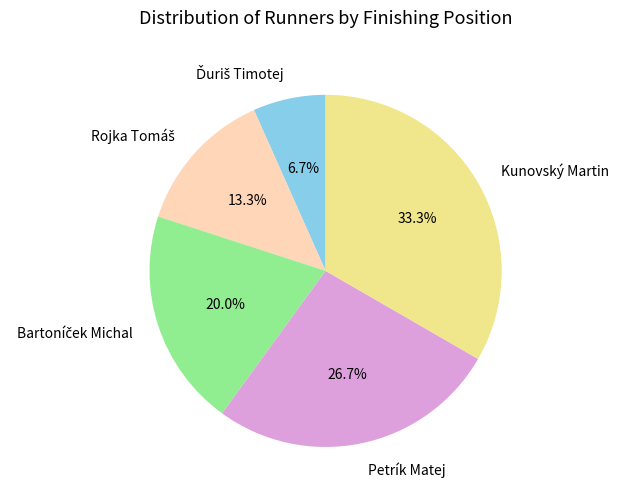

Combined, what portion of the pie is Kunovský Martin and Petrík Matej?

60.0%